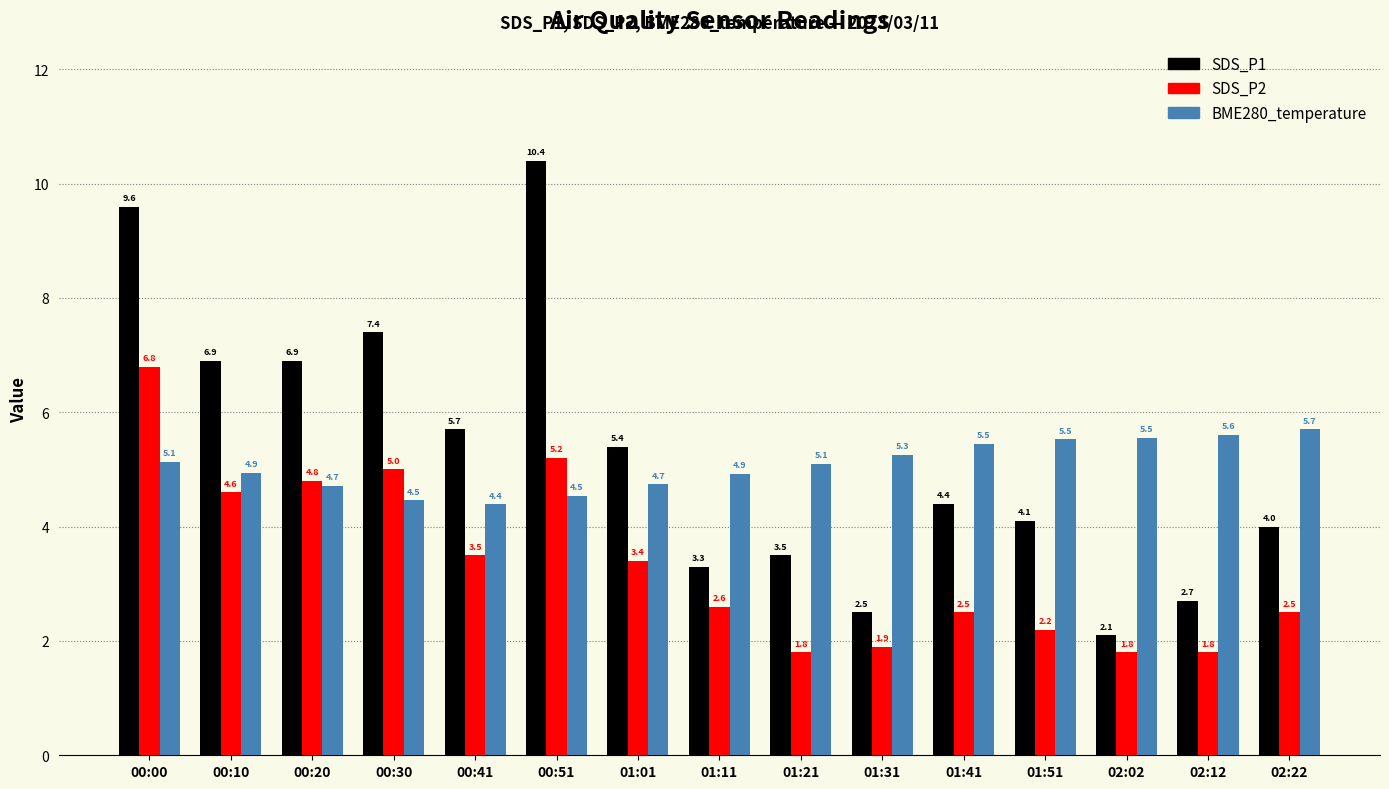

What are all the series names shown in the legend?

SDS_P1, SDS_P2, BME280_temperature